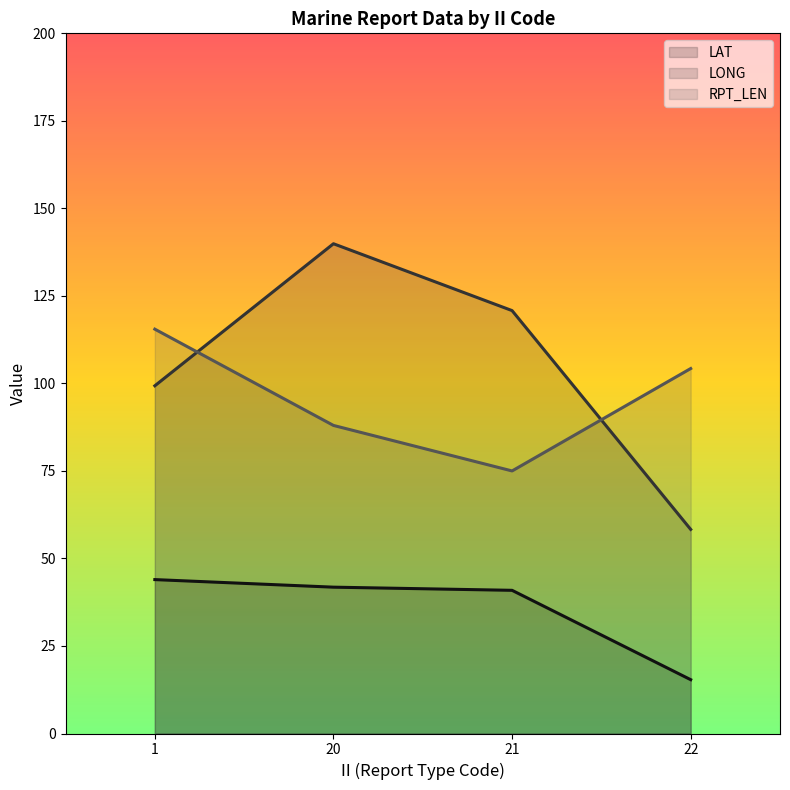

Reading right to left, extract all data points from this chart.

LAT (line): 22=15.4	21=40.9	20=41.8	1=44.0
LONG (line): 22=58.3	21=120.8	20=139.9	1=99.3
RPT_LEN (line): 22=104.2	21=75.0	20=88.0	1=115.5